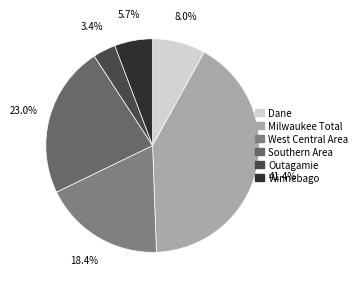

What is the largest slice in the pie chart?

Milwaukee Total